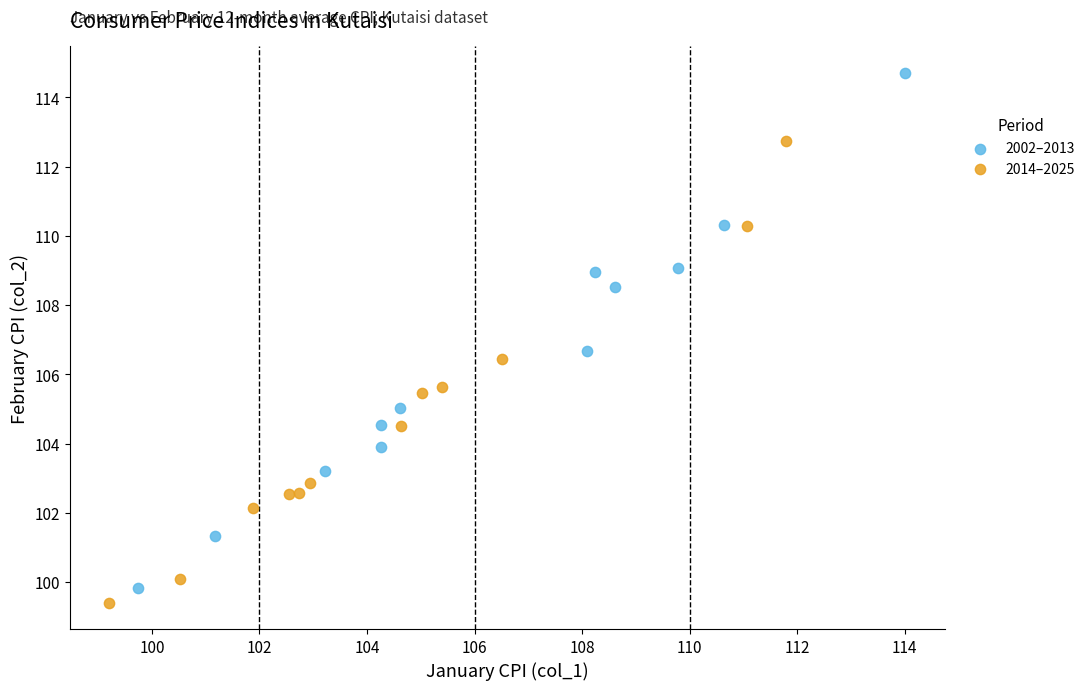

Which series reaches the maximum Y coordinate?

2002–2013